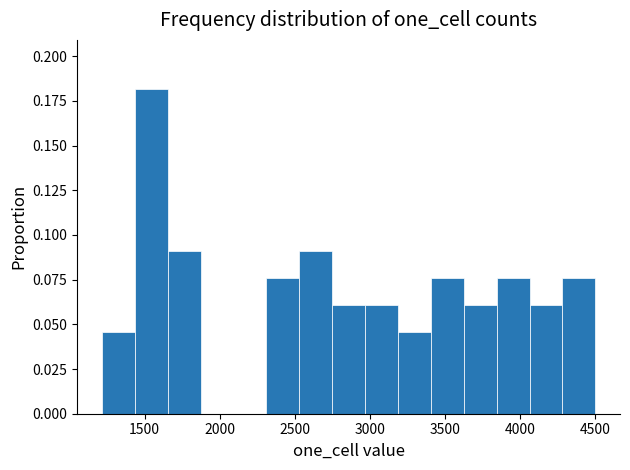

What is the height of the bar covering 1200 to 1450 on the x-axis? Neither the bar edges nor the heights are printed on the chart, so give them approximately, as read against the axes.

0.045